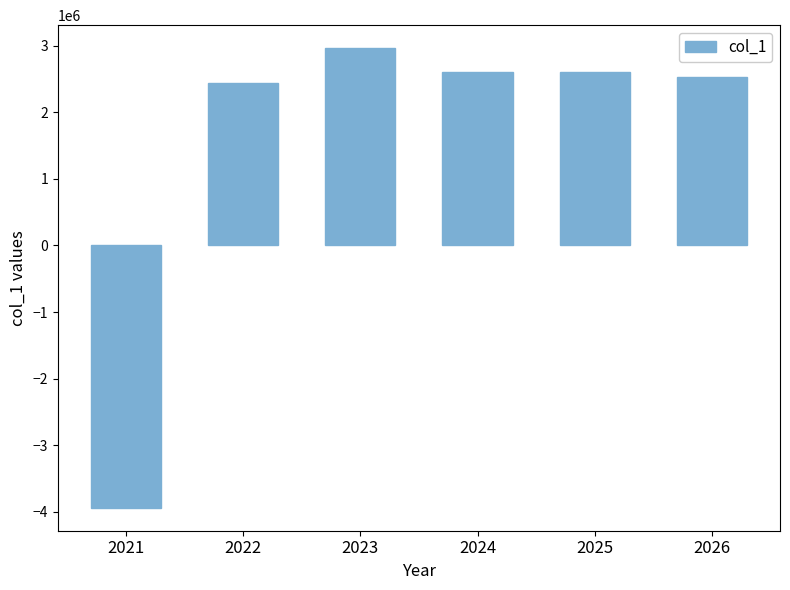

How many bars are there in total?

6